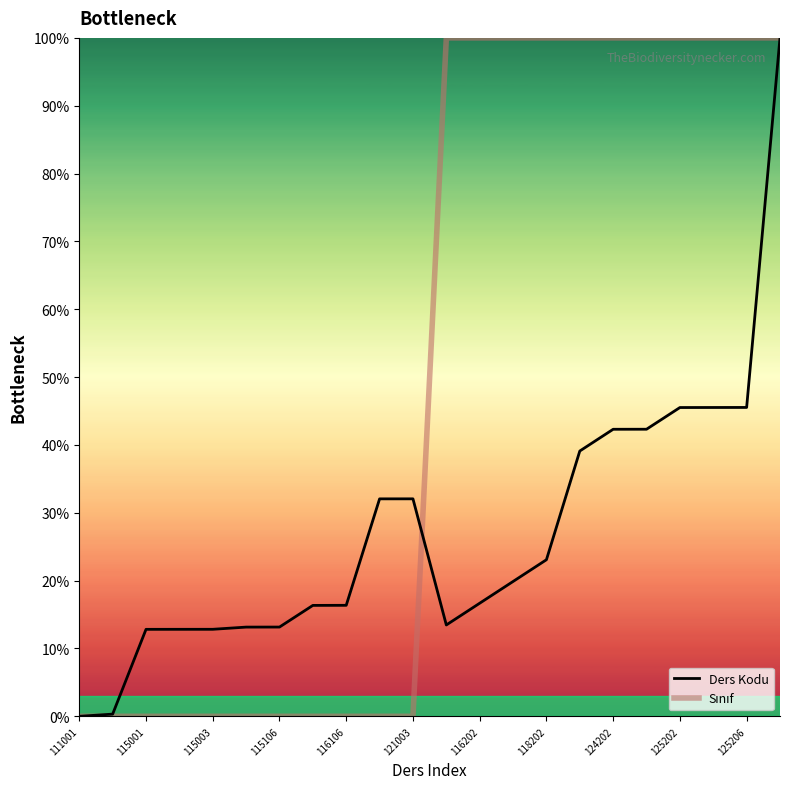

What is the maximum value shown in the chart?

100.0